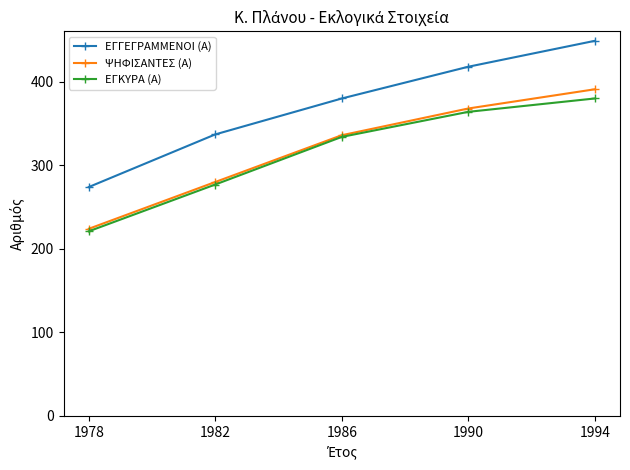

Between 1982 and 1990, which series saw the biggest shift?

ΨΗΦΙΣΑΝΤΕΣ (Α)